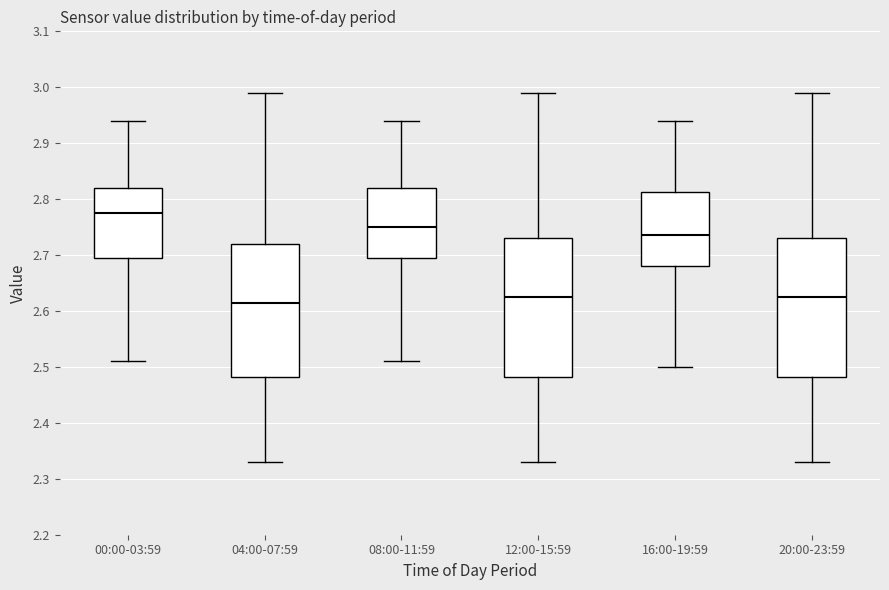

Reading left to right, transcribe this box plot: for each box, give where its median line is, the range the box spans, and where its two whiskers end, as read against the y-axis. The values are not printed on the chart, so give them approximately, as read against the axis.

00:00-03:59: median 2.78, box 2.70 to 2.82, whiskers 2.51 to 2.94
04:00-07:59: median 2.62, box 2.48 to 2.72, whiskers 2.33 to 2.99
08:00-11:59: median 2.75, box 2.70 to 2.82, whiskers 2.51 to 2.94
12:00-15:59: median 2.63, box 2.48 to 2.73, whiskers 2.33 to 2.99
16:00-19:59: median 2.74, box 2.68 to 2.81, whiskers 2.50 to 2.94
20:00-23:59: median 2.63, box 2.48 to 2.73, whiskers 2.33 to 2.99